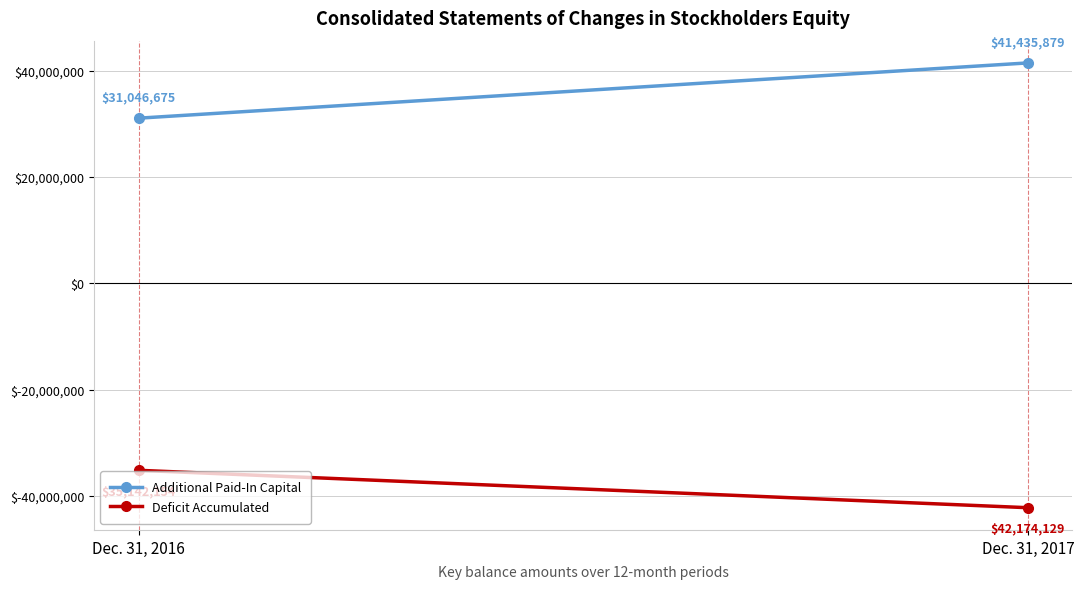

Which series has the largest total across all categories?

Additional Paid-In Capital